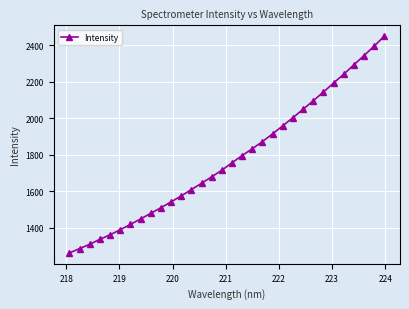

What is the greatest value displayed?

2451.0